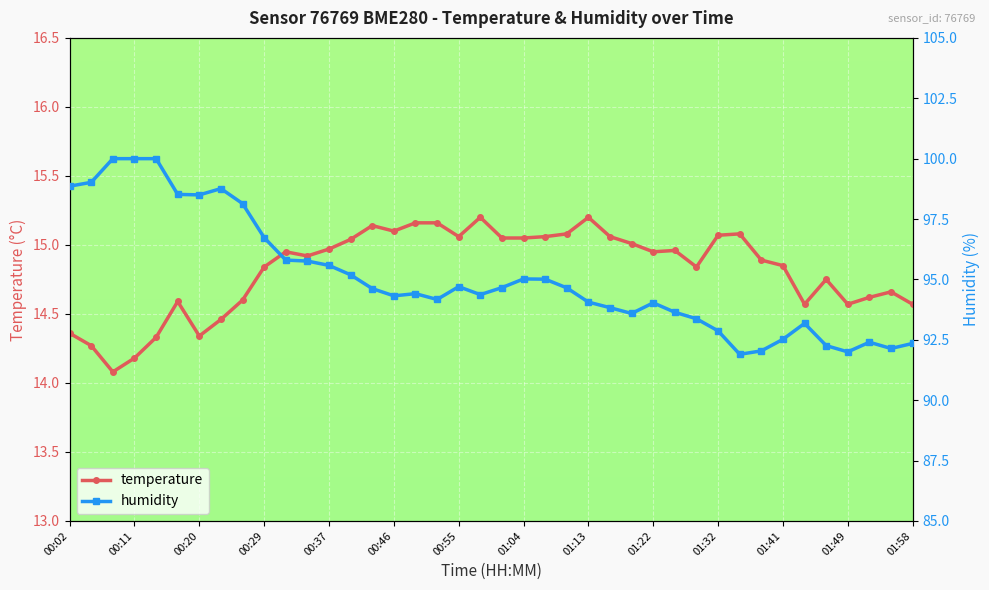

Reading left to right, what are all the values shown in this chart?

temperature: 14.4	14.3	14.1	14.2	14.3	14.6	14.3	14.5	14.6	14.8	14.9	14.9	15.0	15.0	15.1	15.1	15.2	15.2	15.1	15.2	15.1	15.1	15.1	15.1	15.2	15.1	15.0	14.9	15.0	14.8	15.1	15.1	14.9	14.8	14.6	14.8	14.6	14.6	14.7	14.6
humidity: 98.9	99.0	100.0	100.0	100.0	98.5	98.5	98.8	98.1	96.7	95.8	95.8	95.6	95.2	94.6	94.3	94.4	94.2	94.7	94.4	94.7	95.0	95.0	94.7	94.1	93.8	93.6	94.0	93.6	93.4	92.9	91.9	92.0	92.5	93.2	92.3	92.0	92.4	92.1	92.3